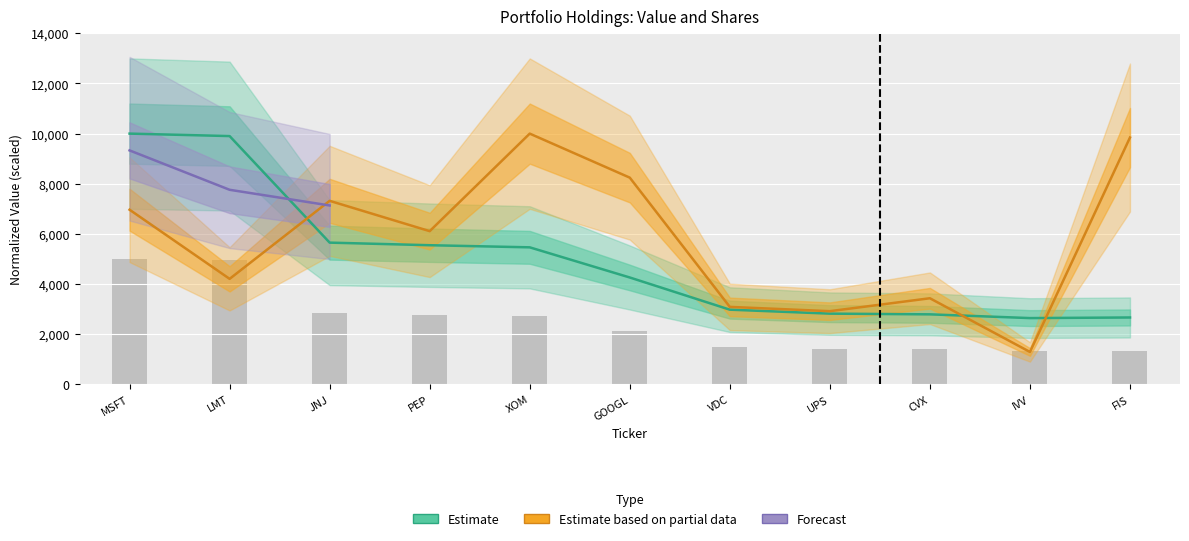

What is the value of the Shares or principal amount bar at the 1st from the left?

6963.9